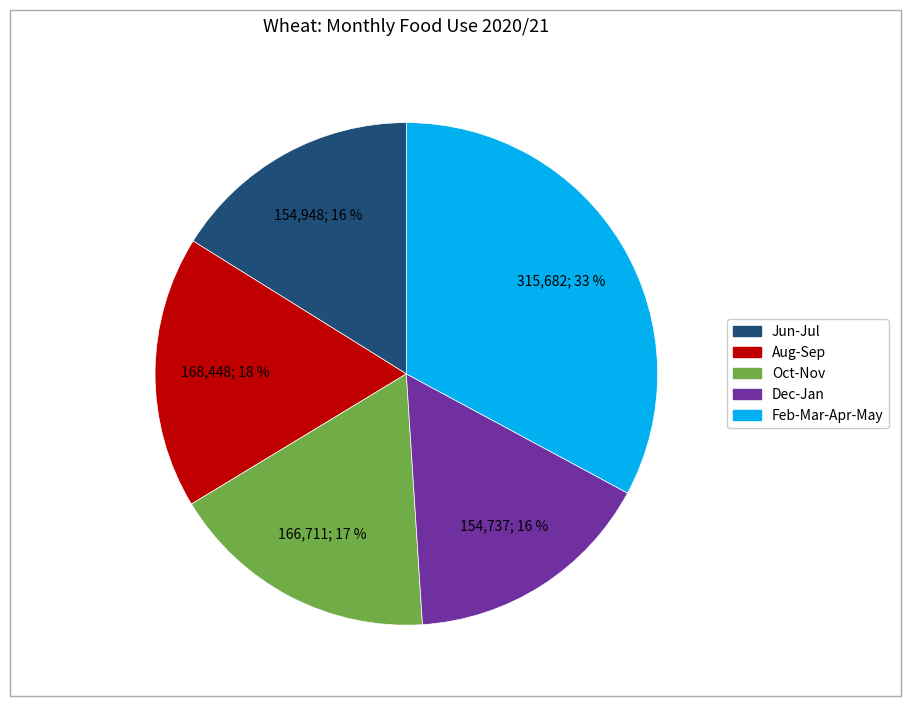

To the nearest percent, what is the average slice percentage?

20%